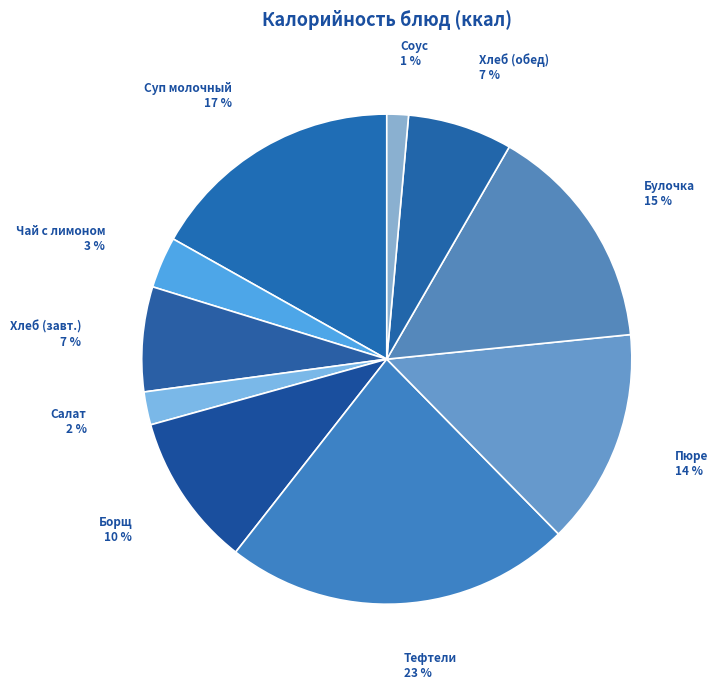

To the nearest percent, what is the difference between the largest and smallest slice percentages?

22%